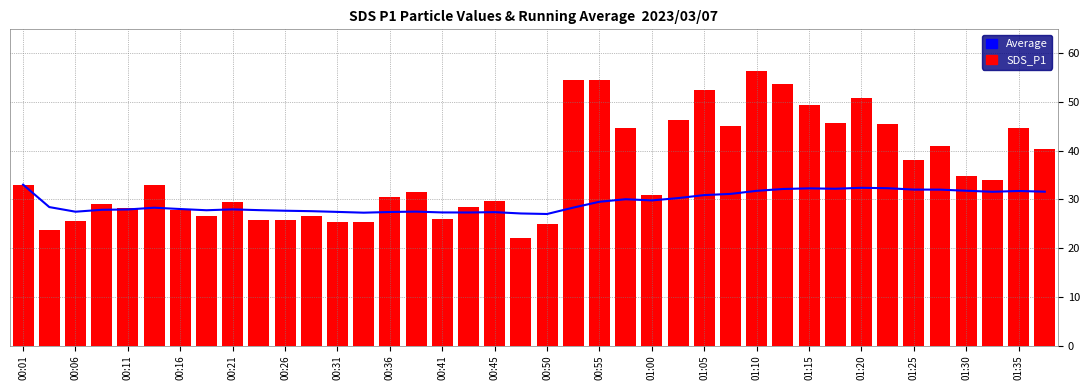

List the series in order of their overall mean, highest first.

SDS_P1, Average